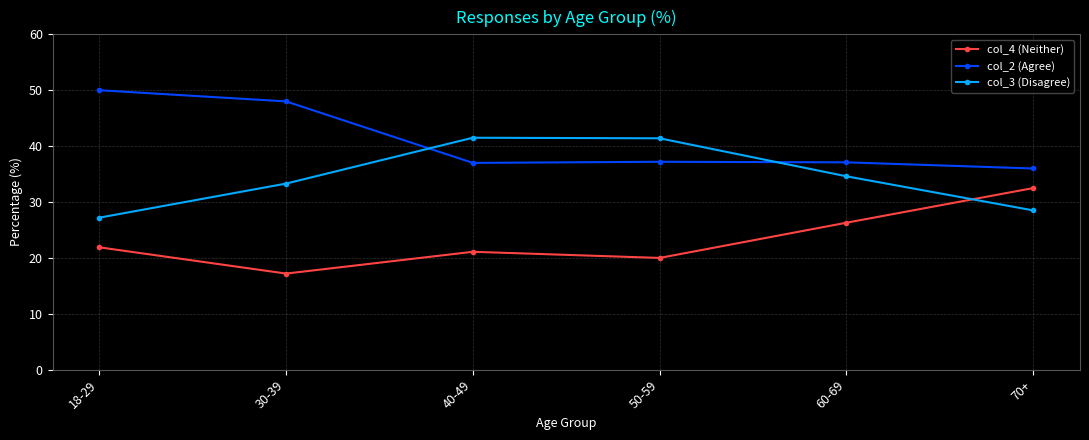

What is the label of the 6th point from the left?

70+